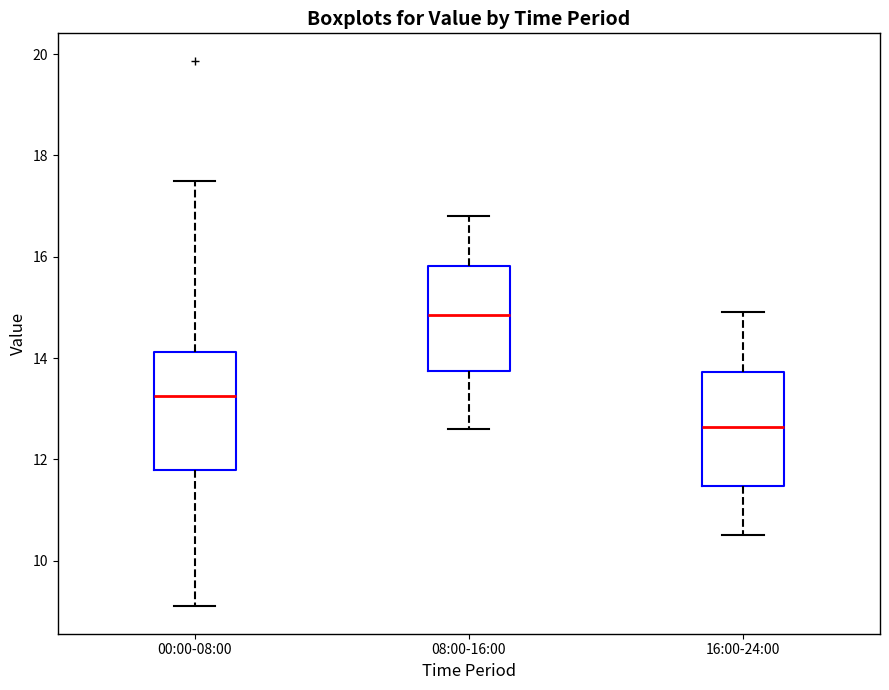

Reading left to right, transcribe this box plot: for each box, give where its median line is, the range the box spans, and where its two whiskers end, as read against the y-axis. The values are not printed on the chart, so give them approximately, as read against the axis.

00:00-08:00: median 13.2, box 11.8 to 14.2, whiskers 9.2 to 17.6
08:00-16:00: median 14.8, box 13.8 to 15.8, whiskers 12.6 to 16.8
16:00-24:00: median 12.6, box 11.4 to 13.8, whiskers 10.6 to 15.0